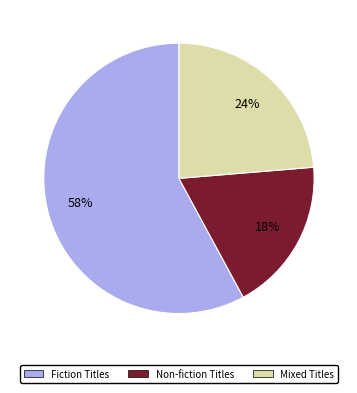

To the nearest percent, what is the average slice percentage?

33%